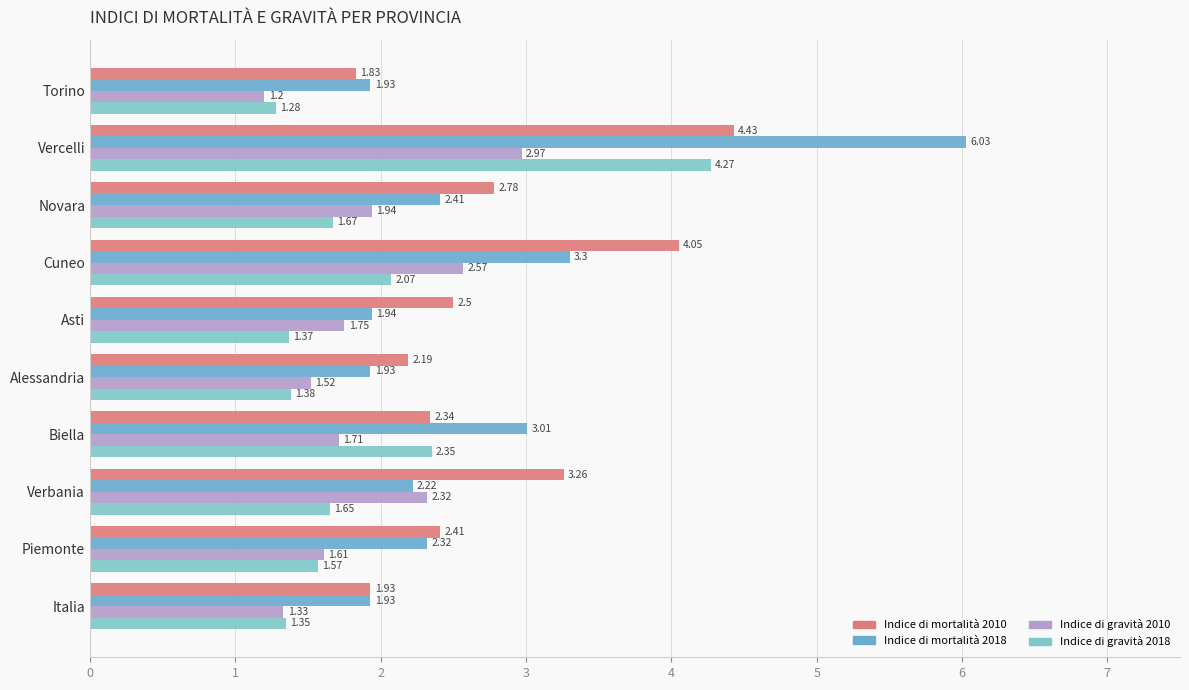

At which category is the sum across all series the highest?

Vercelli